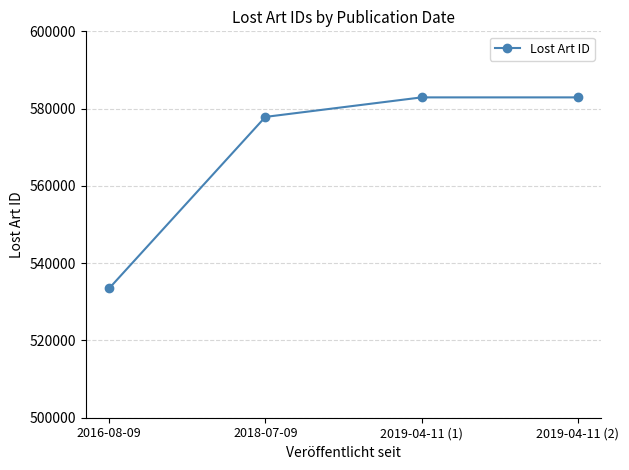

At which label is the value closest to 558197?

2018-07-09